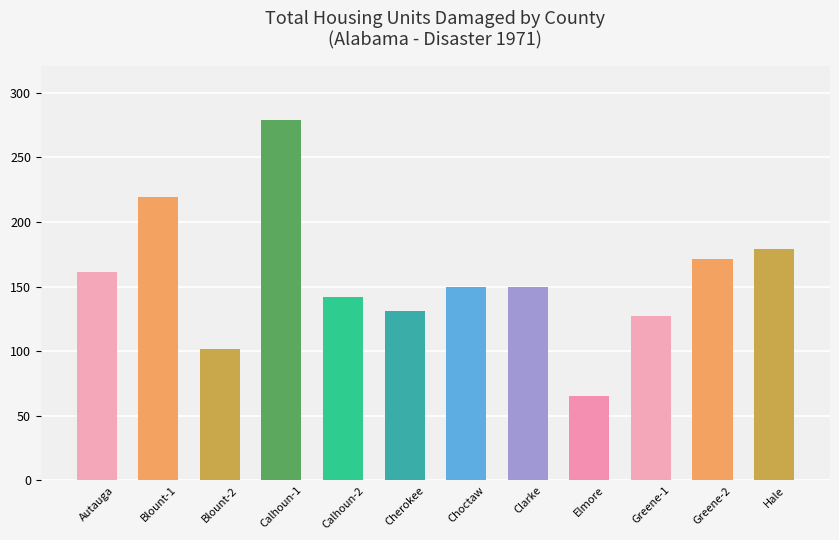

Reading left to right, extract all data points from this chart.

Autauga=161	Blount-1=219	Blount-2=102	Calhoun-1=279	Calhoun-2=142	Cherokee=131	Choctaw=150	Clarke=150	Elmore=65	Greene-1=127	Greene-2=171	Hale=179